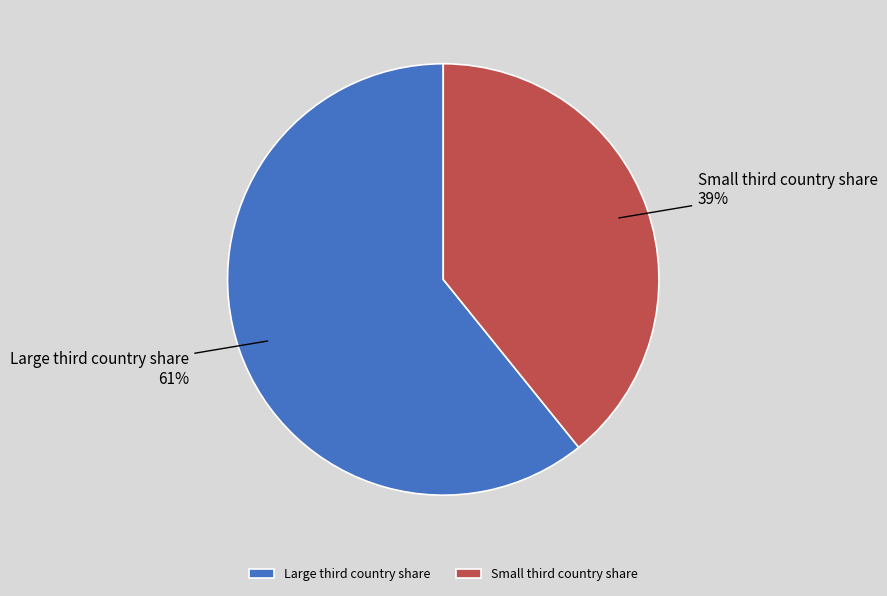

Rank the categories by value from lowest to highest.

Small third country share, Large third country share